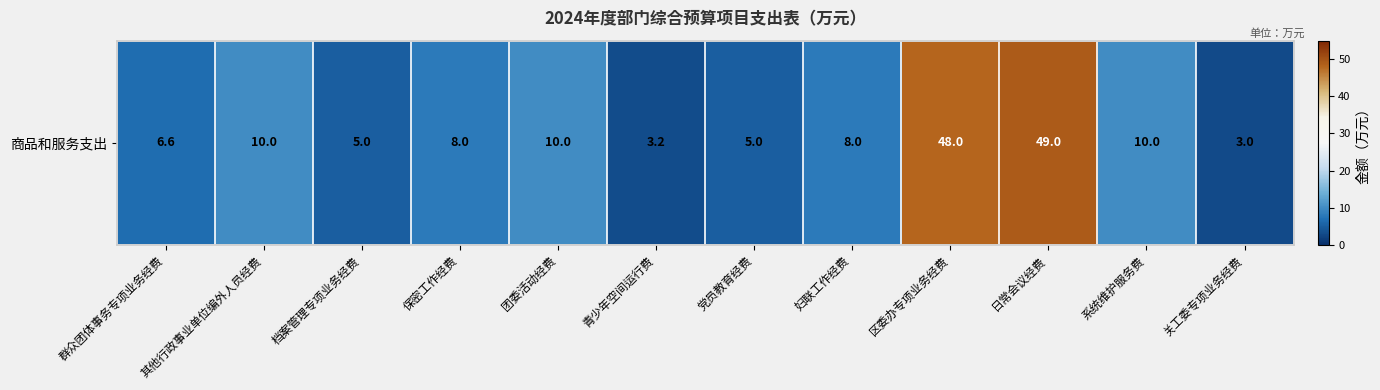

How many values exceed 8?

5